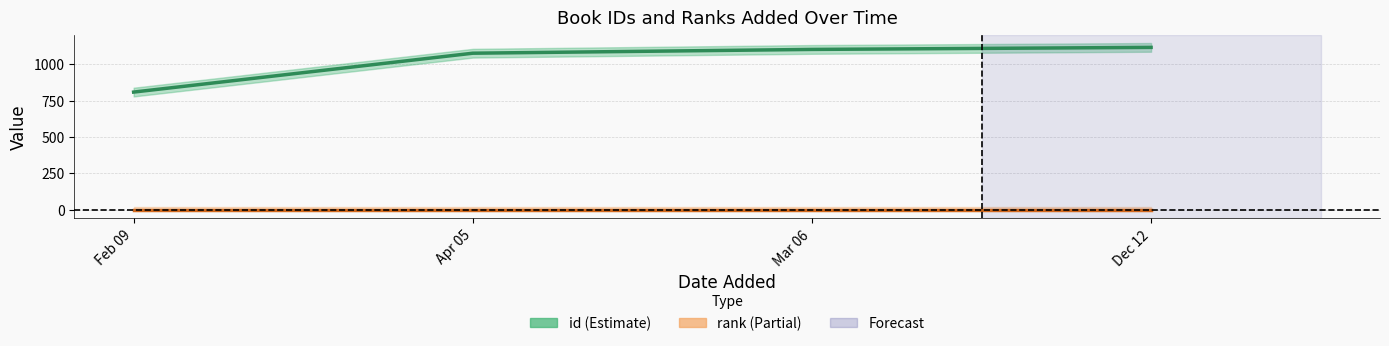

Which label corresponds to the smallest value in the chart?

Feb 09